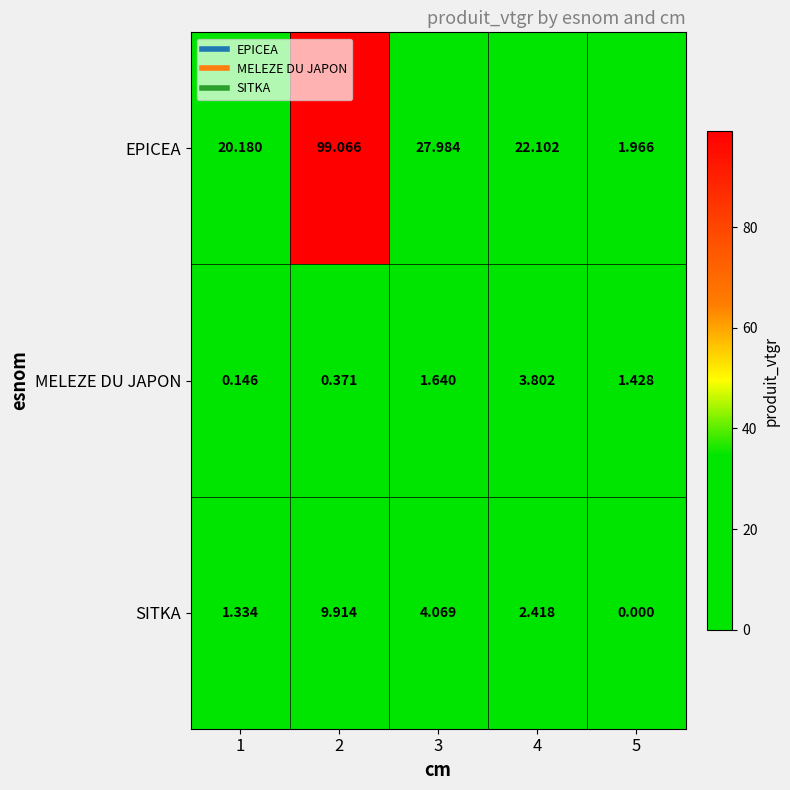

List the series in order of their peak value, lowest first.

MELEZE DU JAPON, SITKA, EPICEA